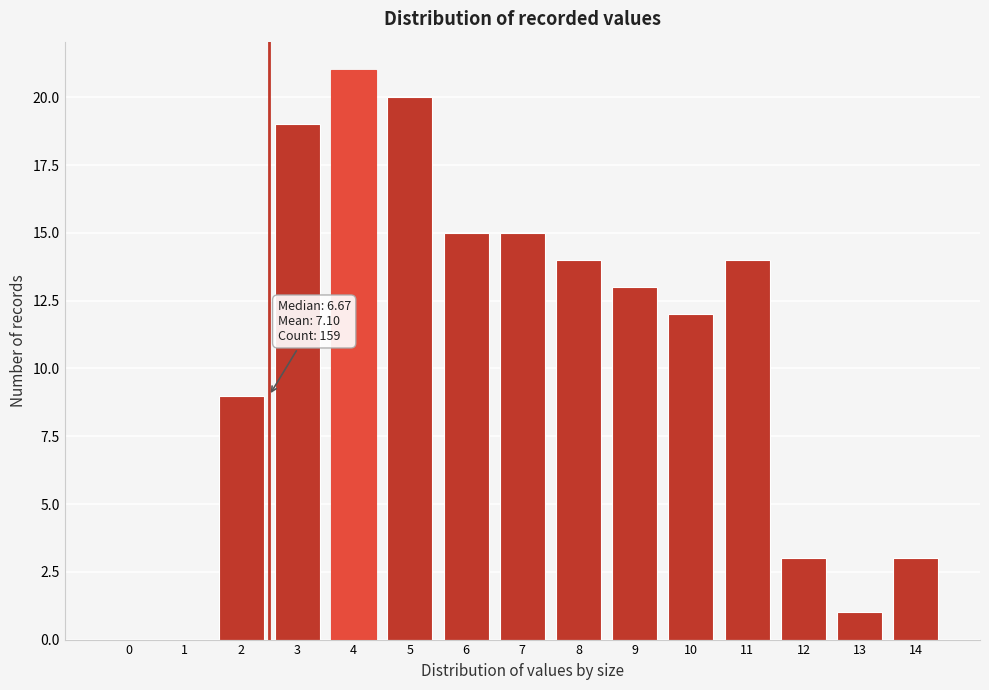

Reading left to right, list all the values displayed in this chart.

0=0	1=0	2=9	3=19	4=21	5=20	6=15	7=15	8=14	9=13	10=12	11=14	12=3	13=1	14=3